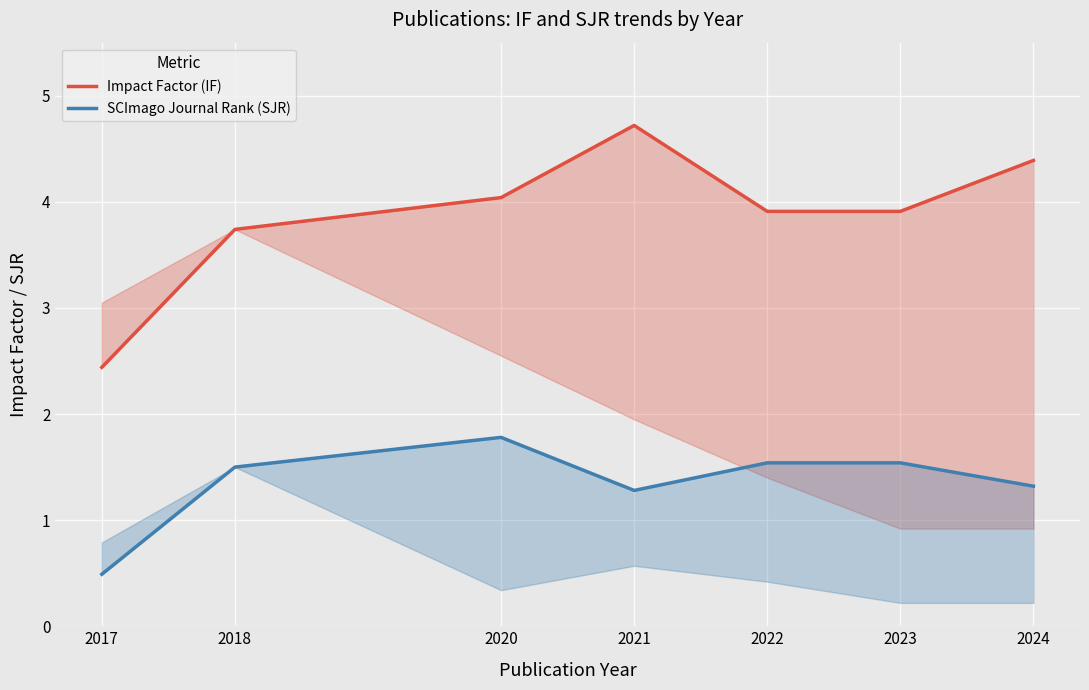

Count the number of categories in the chart.

7